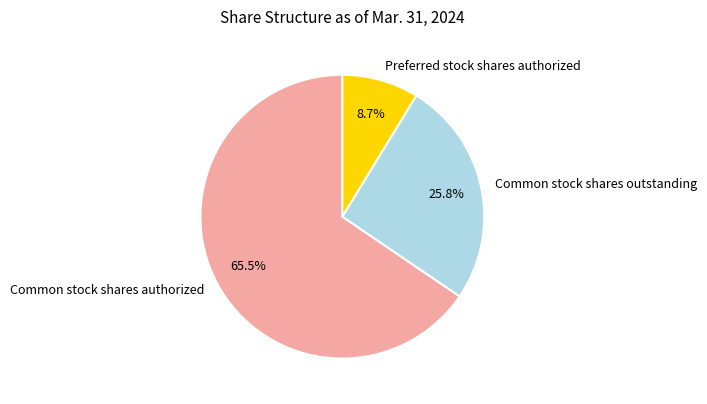

Which slice is the largest?

Common stock shares authorized